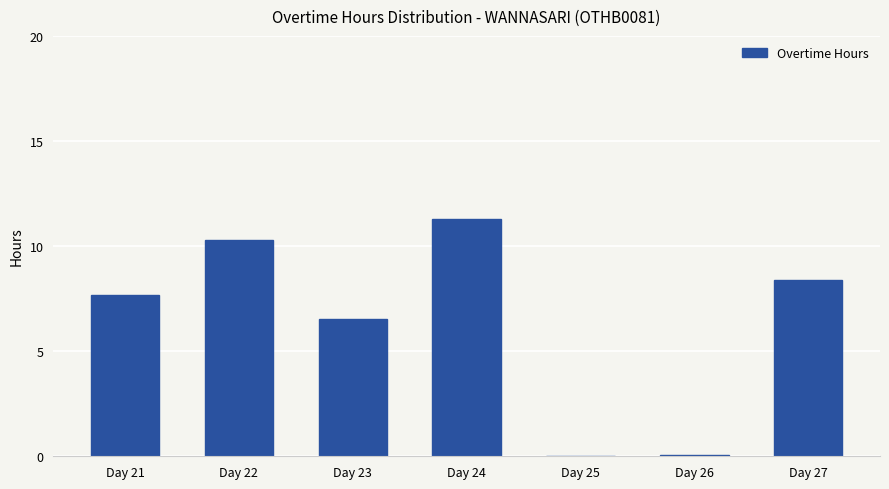

Read the value at Day 21.

7.7